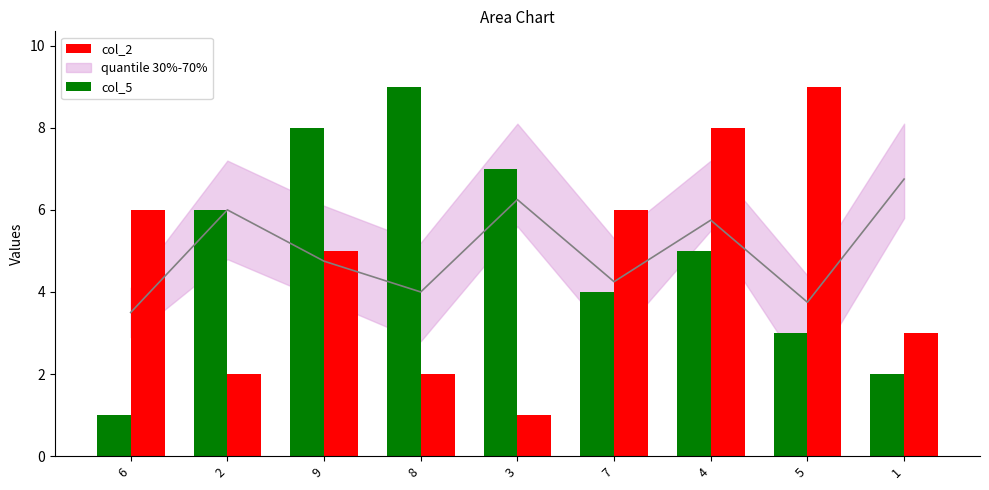

Reading left to right, list all the values displayed in this chart.

col_5: 1	6	8	9	7	4	5	3	2
col_2: 6	2	5	2	1	6	8	9	3